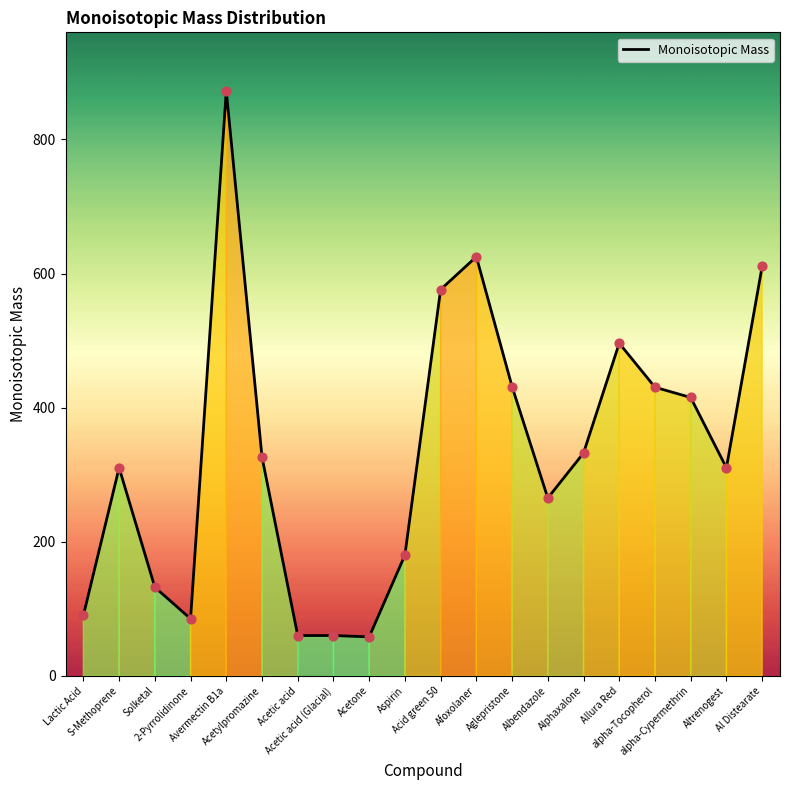

Between S-Methoprene and alpha-Tocopherol, which is larger?

alpha-Tocopherol